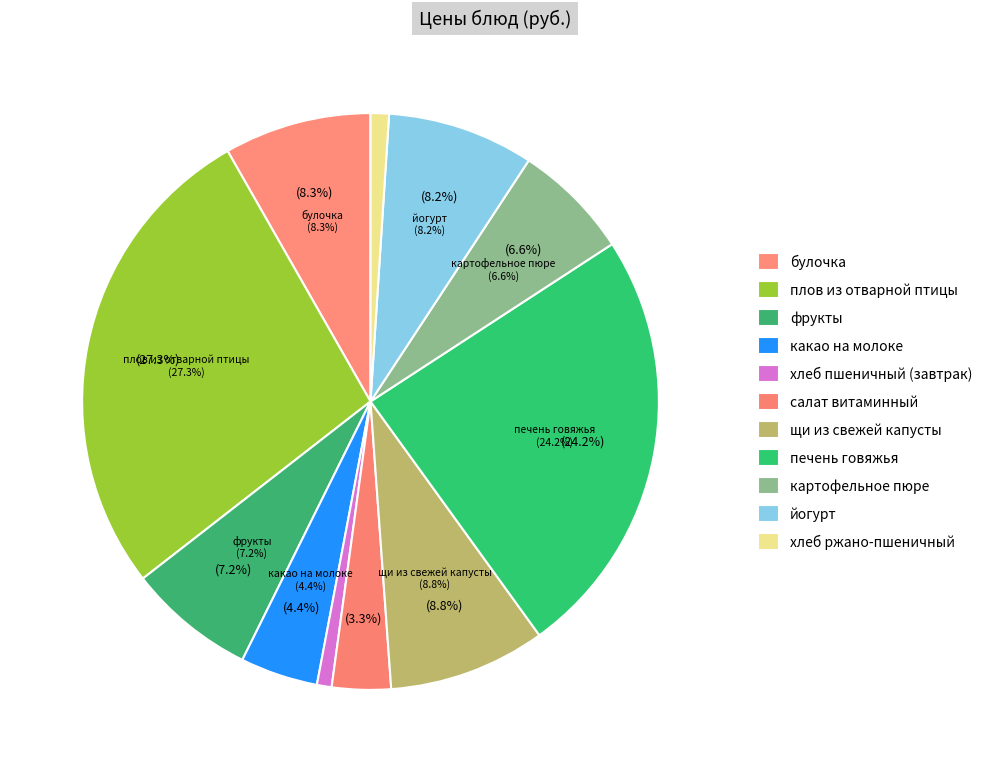

To the nearest percent, what percentage of the pie is йогурт?

8%